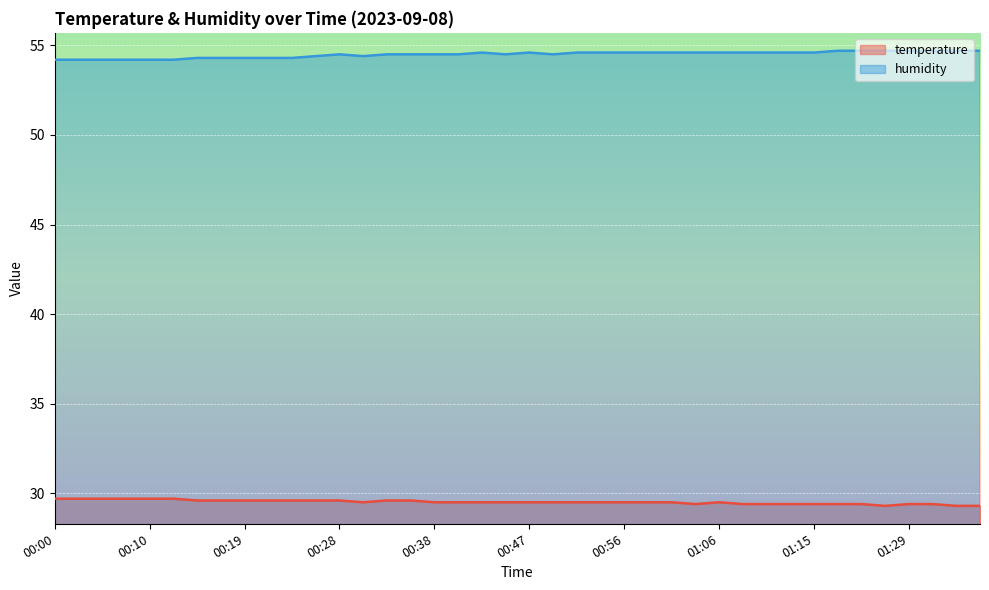

What is the label of the 3rd point from the right?

01:32